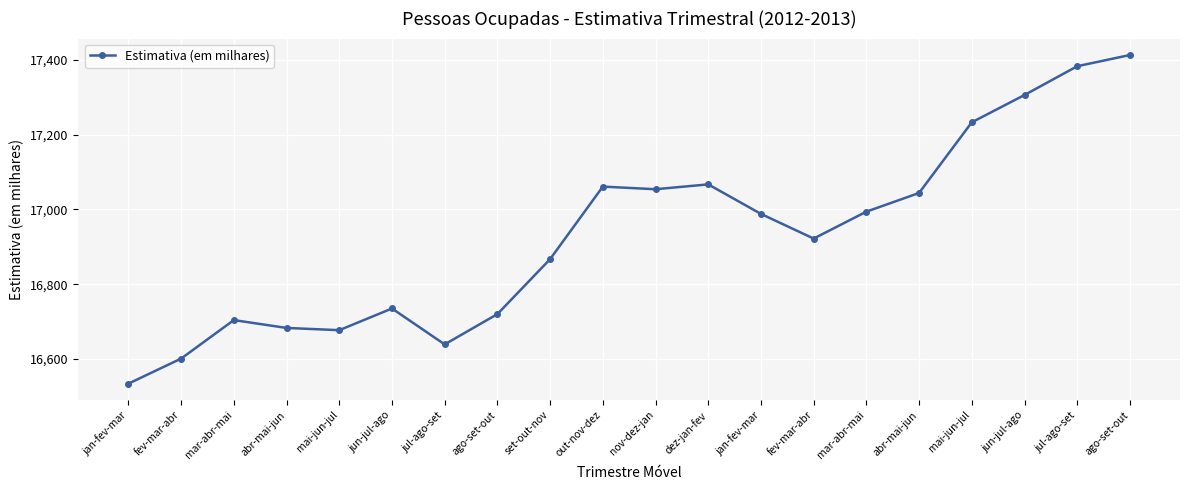

What is the sum of all values?

338625